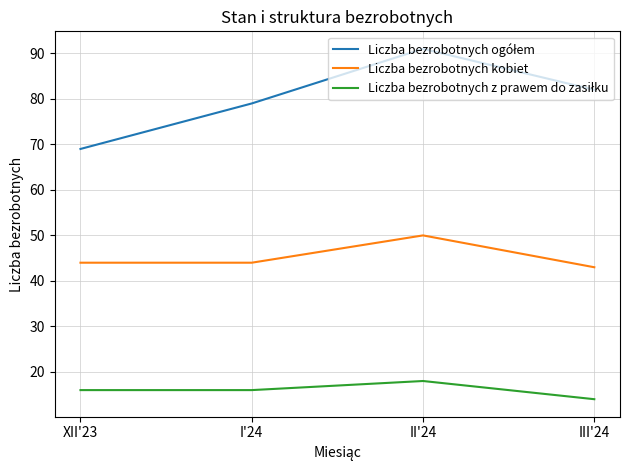

What position from the right is I'24?

3